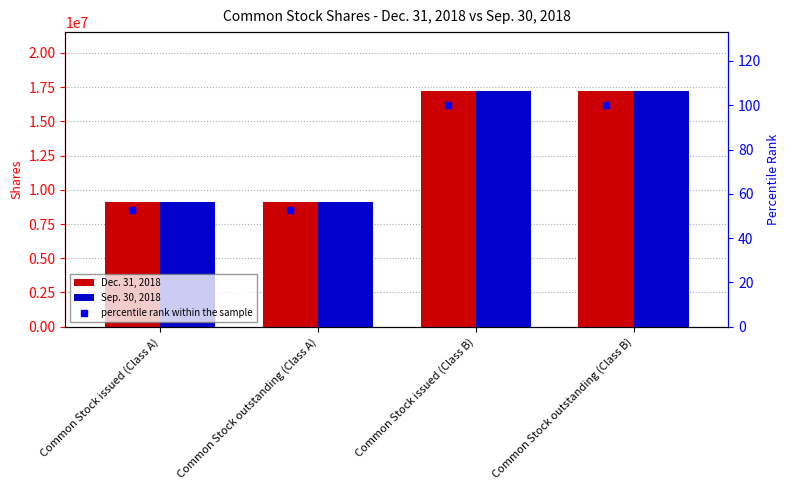

At Common Stock issued (Class A), list the series in order from largest to smallest.

Sep. 30, 2018, Dec. 31, 2018, percentile rank within the sample